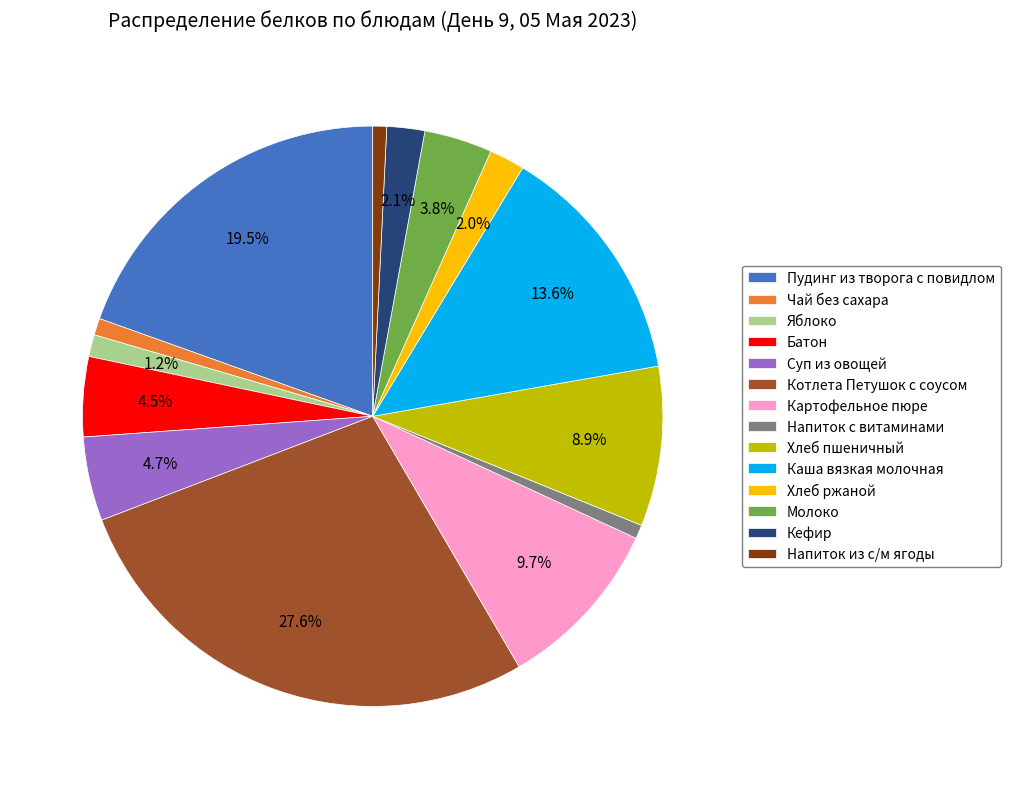

To the nearest percent, what is the difference between the largest and smallest slice percentages?

27%